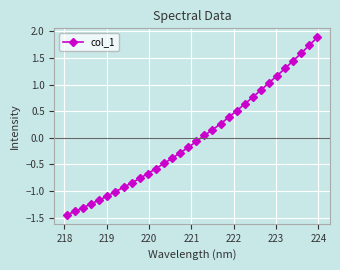

What is the greatest value displayed?

1.9